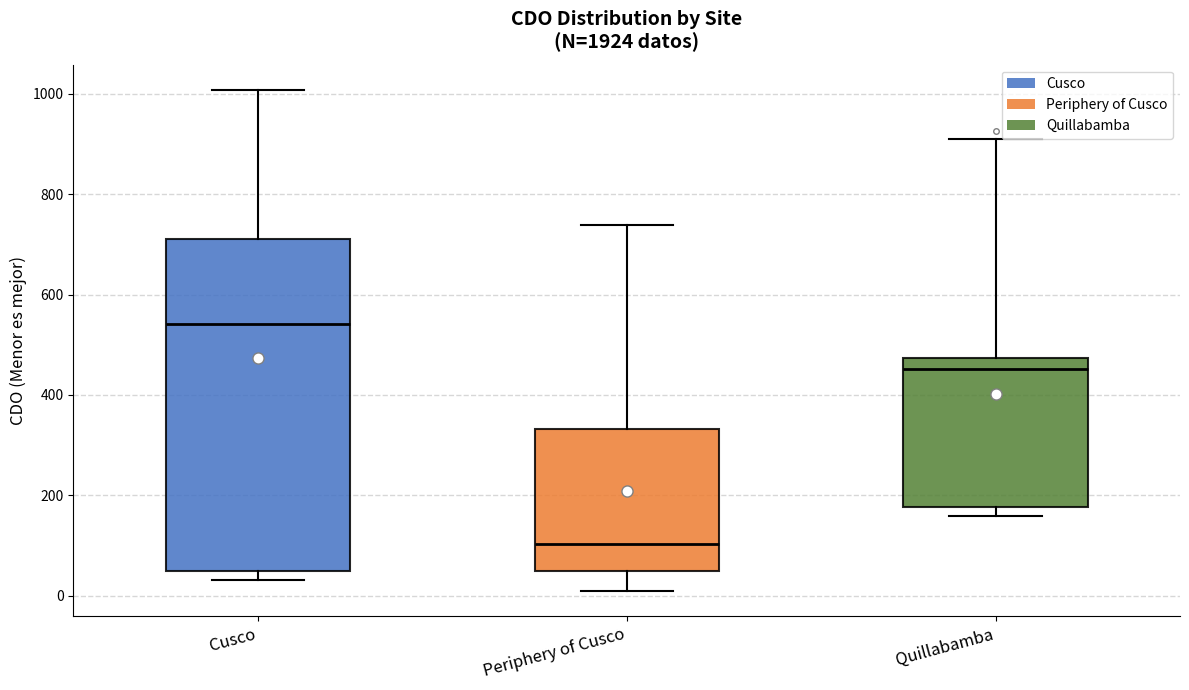

Reading left to right, transcribe this box plot: for each box, give where its median line is, the range the box spans, and where its two whiskers end, as read against the y-axis. The values are not printed on the chart, so give them approximately, as read against the axis.

Cusco: median 540, box 60 to 720, whiskers 40 to 1000
Periphery of Cusco: median 100, box 40 to 340, whiskers 0 to 740
Quillabamba: median 460, box 180 to 480, whiskers 160 to 900